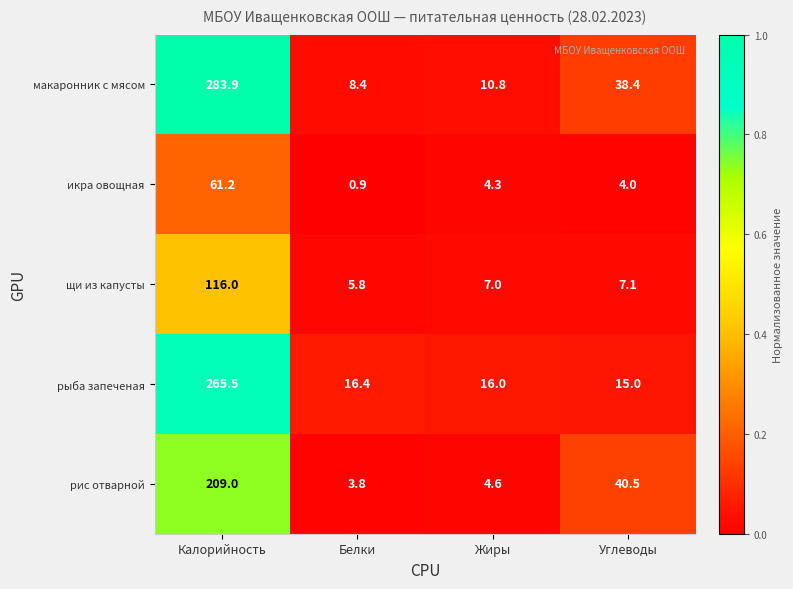

Which series has the widest spread of values?

макаронник с мясом